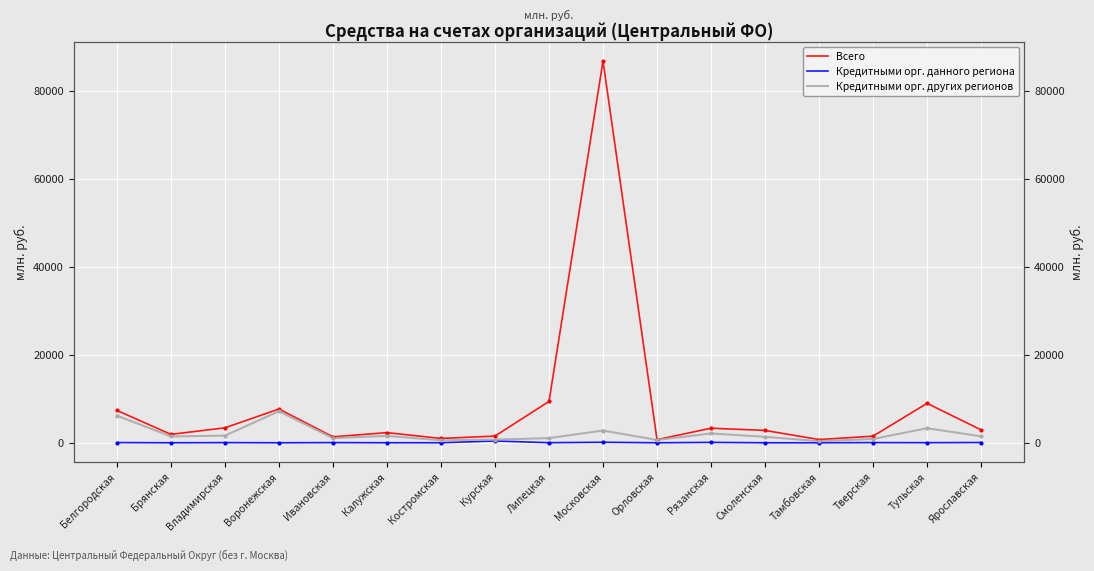

What is the difference between the Кредитными орг. данного региона values at Орловская and Белгородская?

45